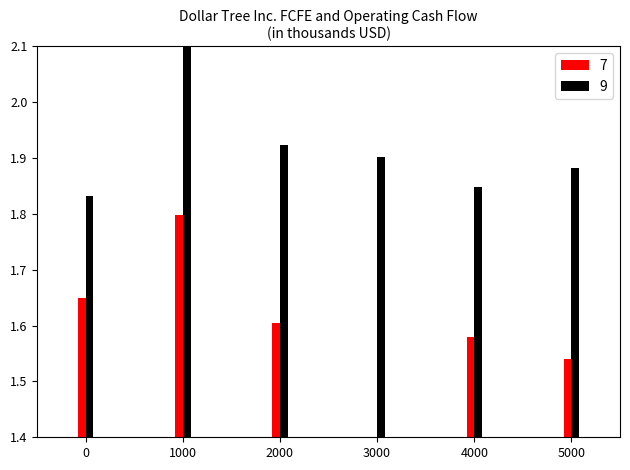

At which category does the chart reach its peak across all series?

1000